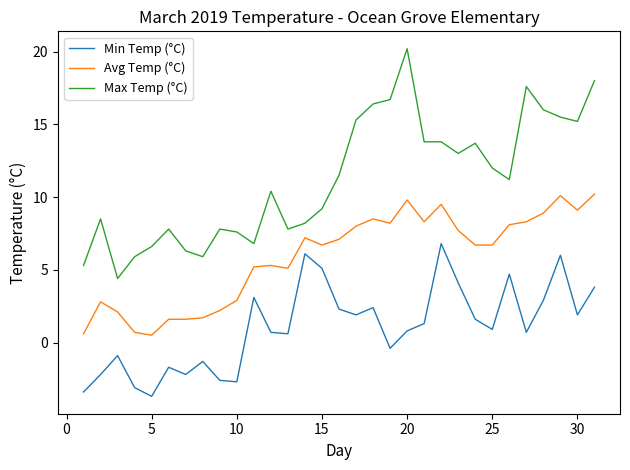

True or false: Avg Temp (°C) and Min Temp (°C) cross at least once.

False